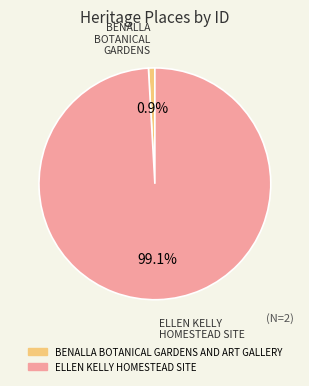

To the nearest percent, what portion does BENALLA BOTANICAL GARDENS AND ART GALLERY represent?

1%